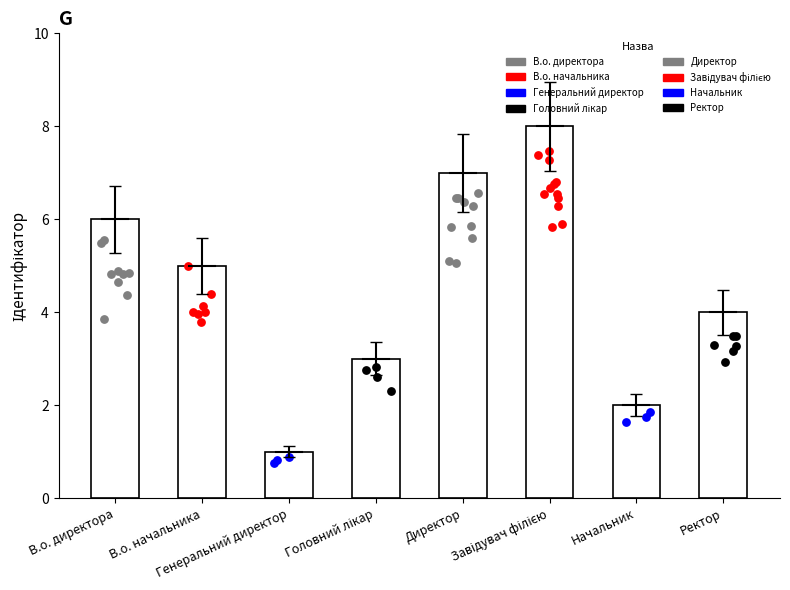

Which has a higher value, Начальник or В.о. директора?

В.о. директора